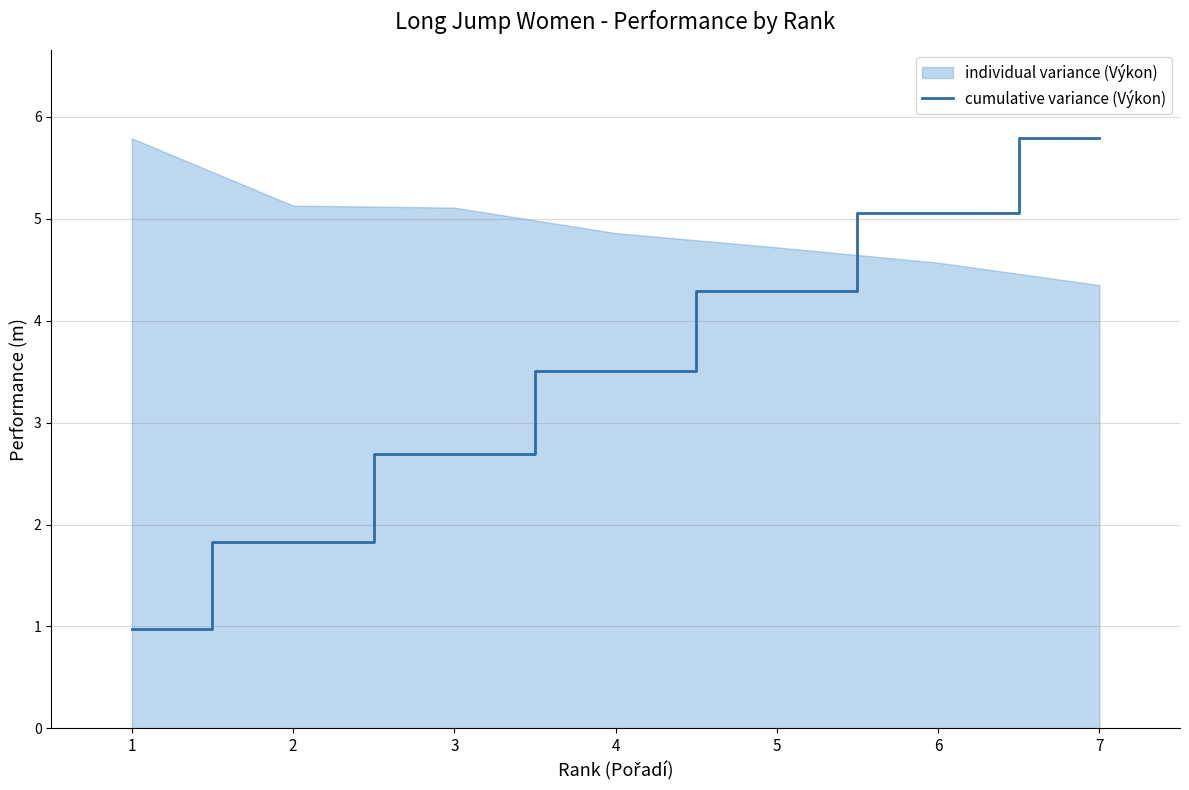

Which label corresponds to the largest value in the chart?

7